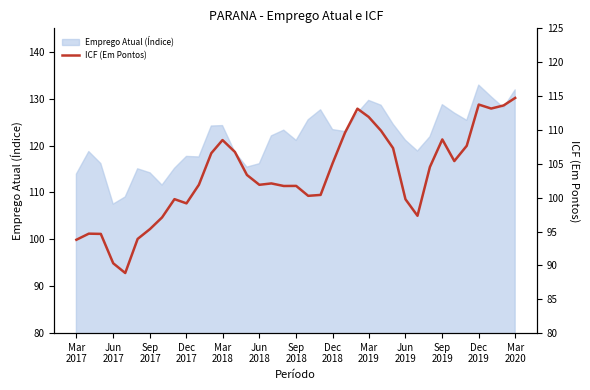

How many data points are above 102?

19